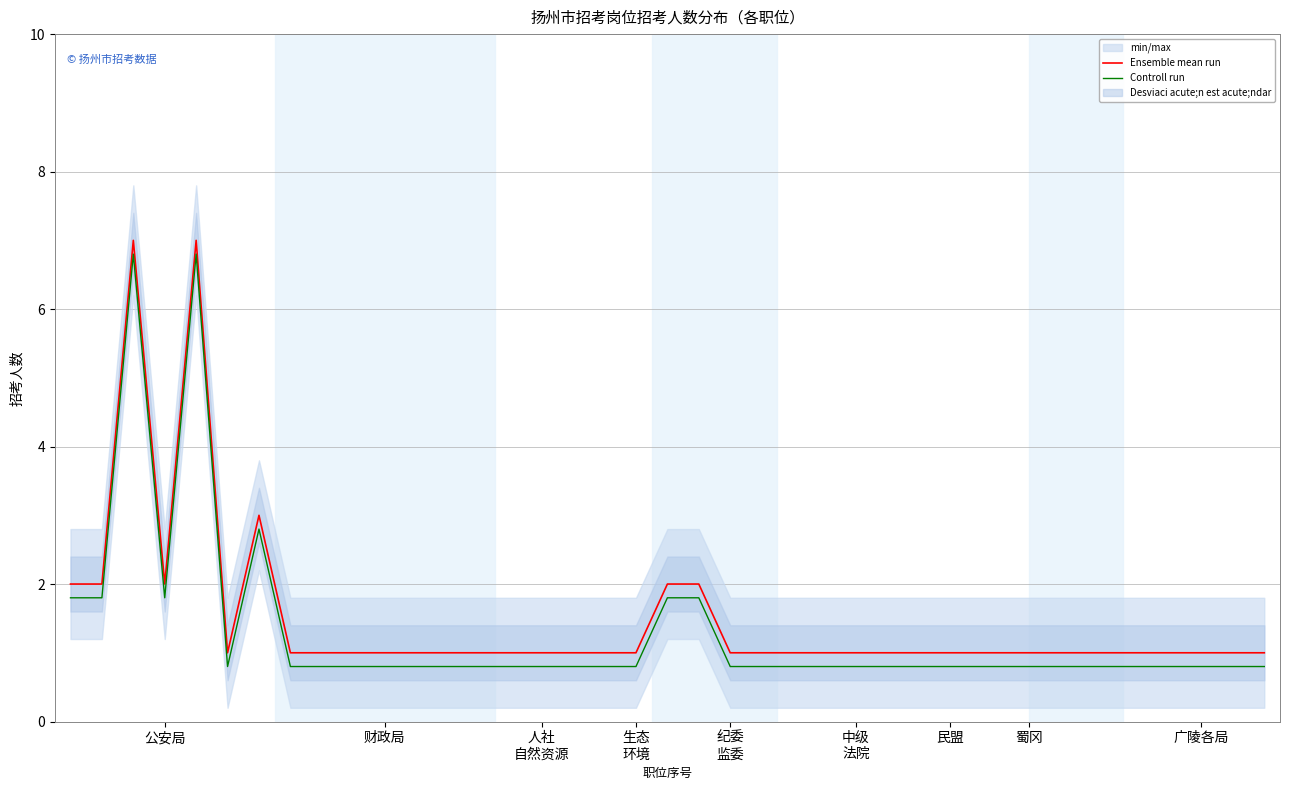

The Controll run series shows 0.8 at 34. True or false?

True